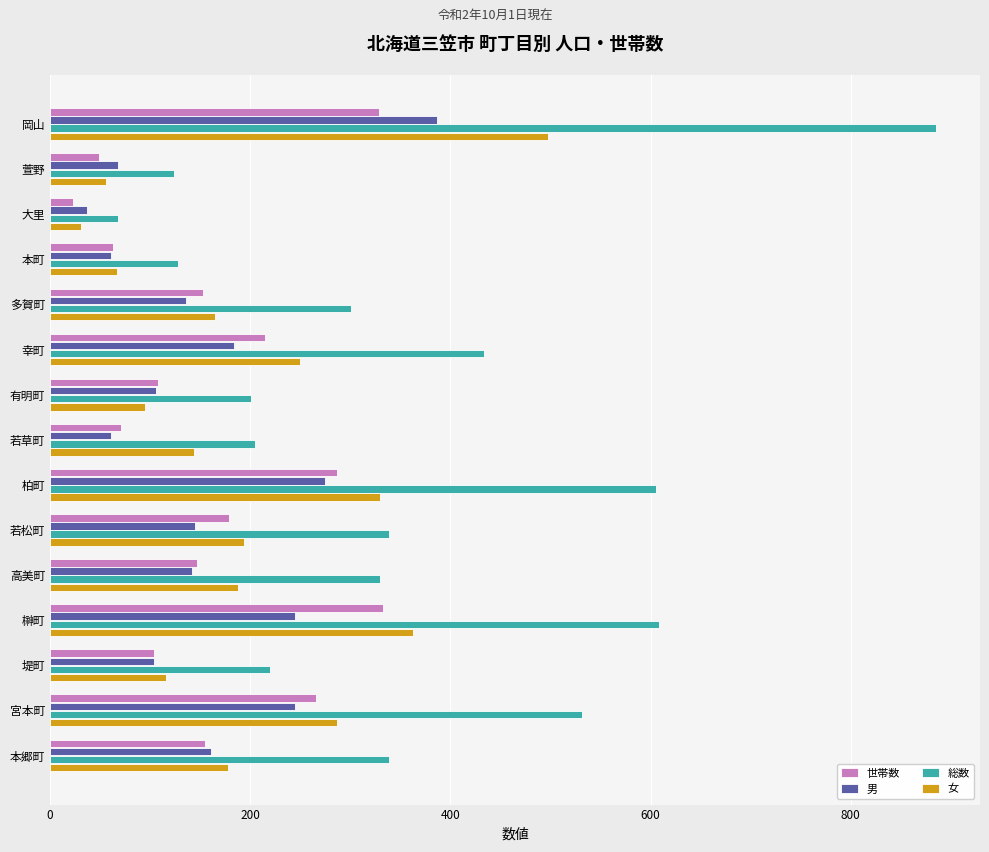

Which series has the largest total across all categories?

総数